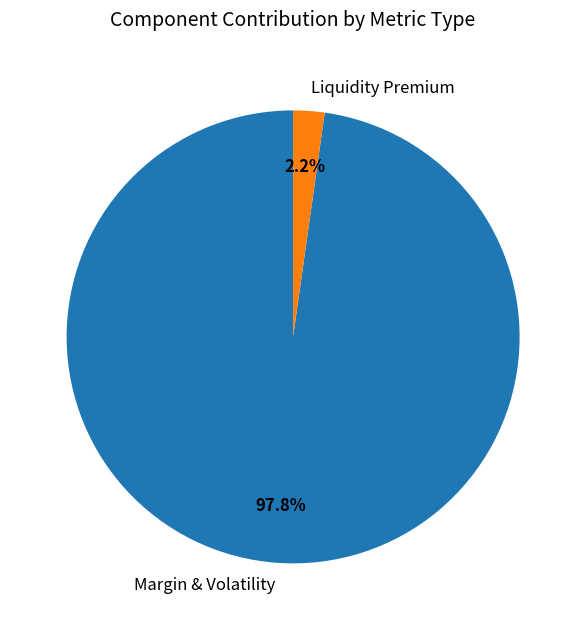

Which slice is the largest?

Margin & Volatility